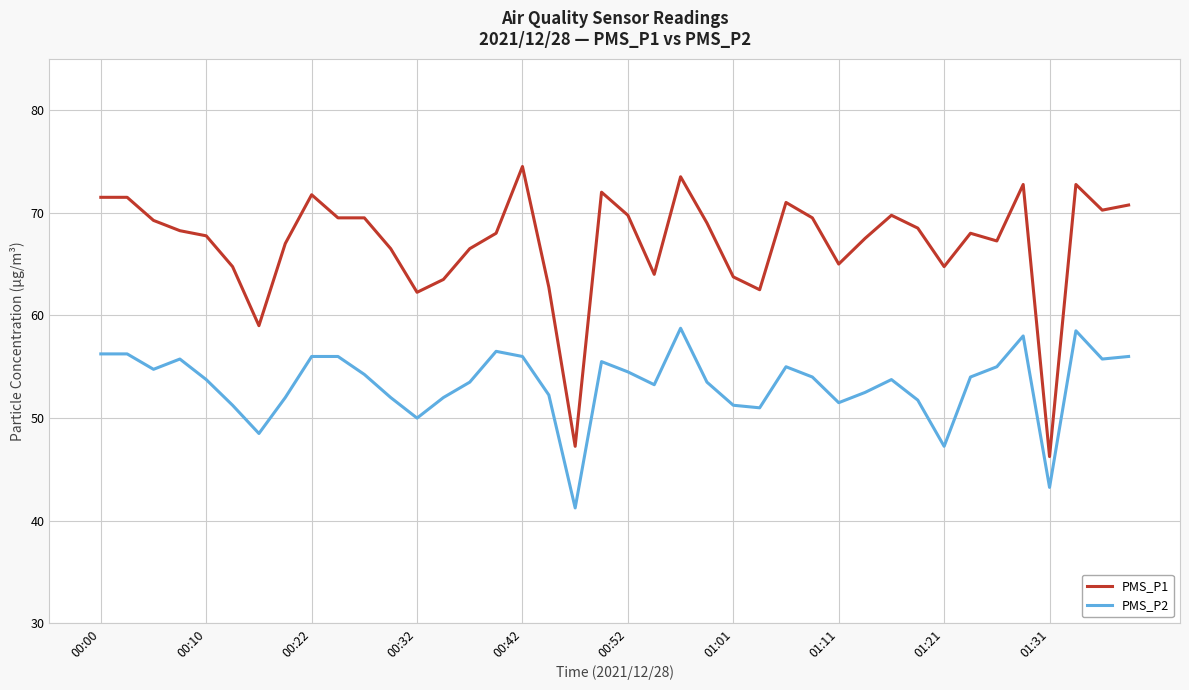

What is the difference between the maximum and minimum values in the PMS_P2 series?

17.5